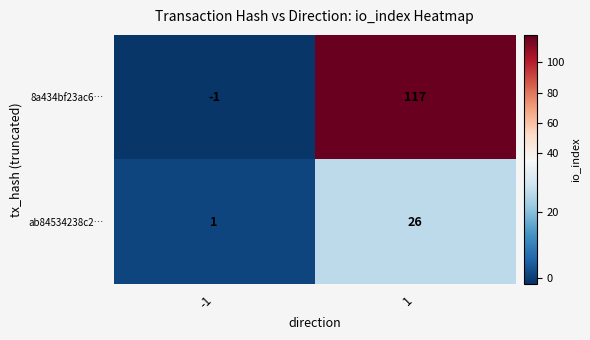

How many categories are shown in the chart?

2